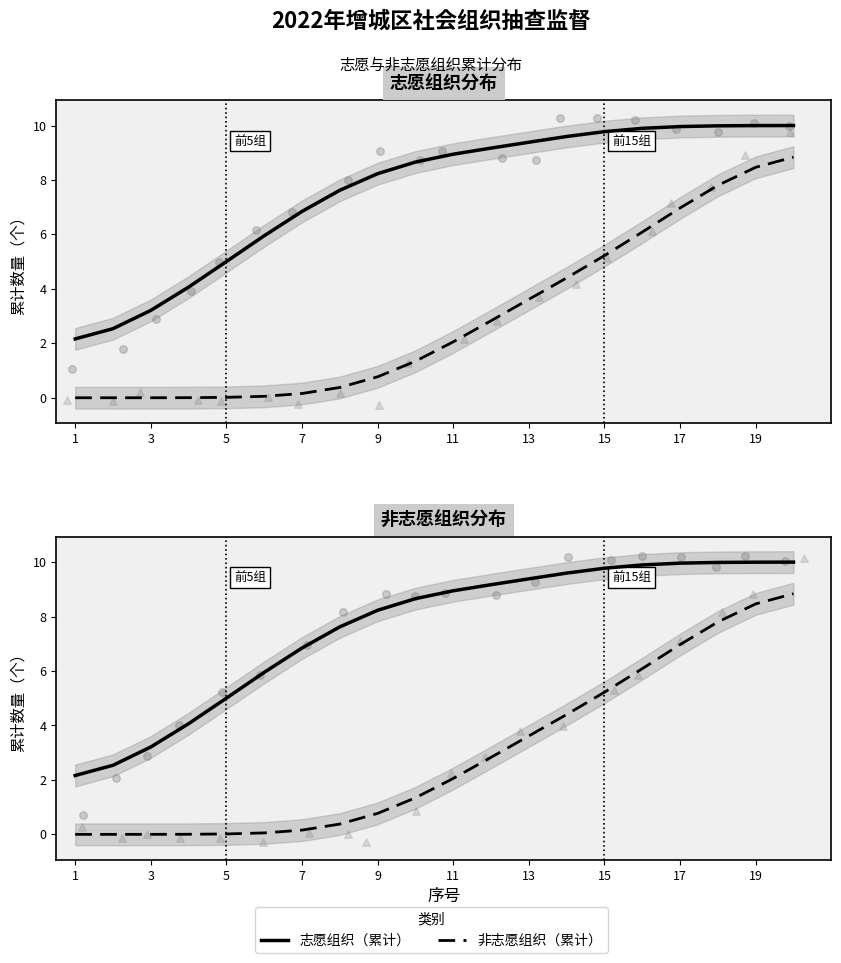

Which series reaches the minimum Y coordinate?

非志愿组织（累计）